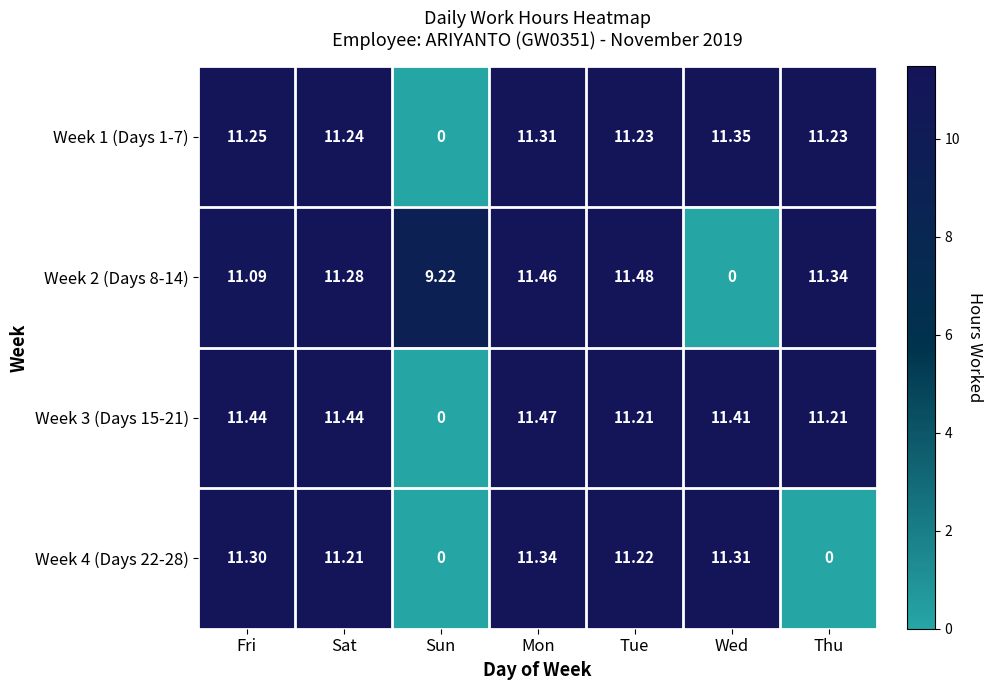

At which category is the sum across all series the highest?

Mon